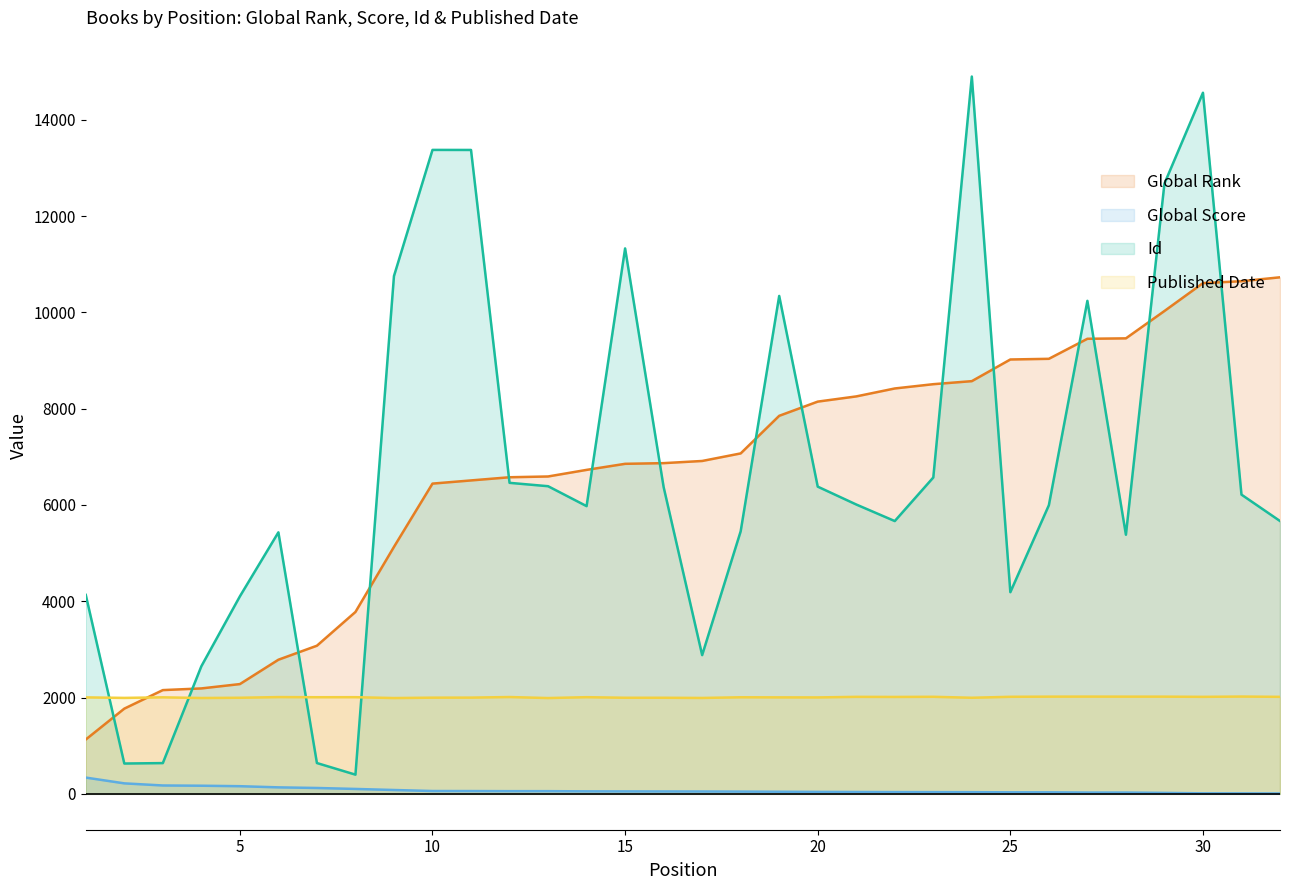

What is the value of the Global Score point at the 24th from the left?

35